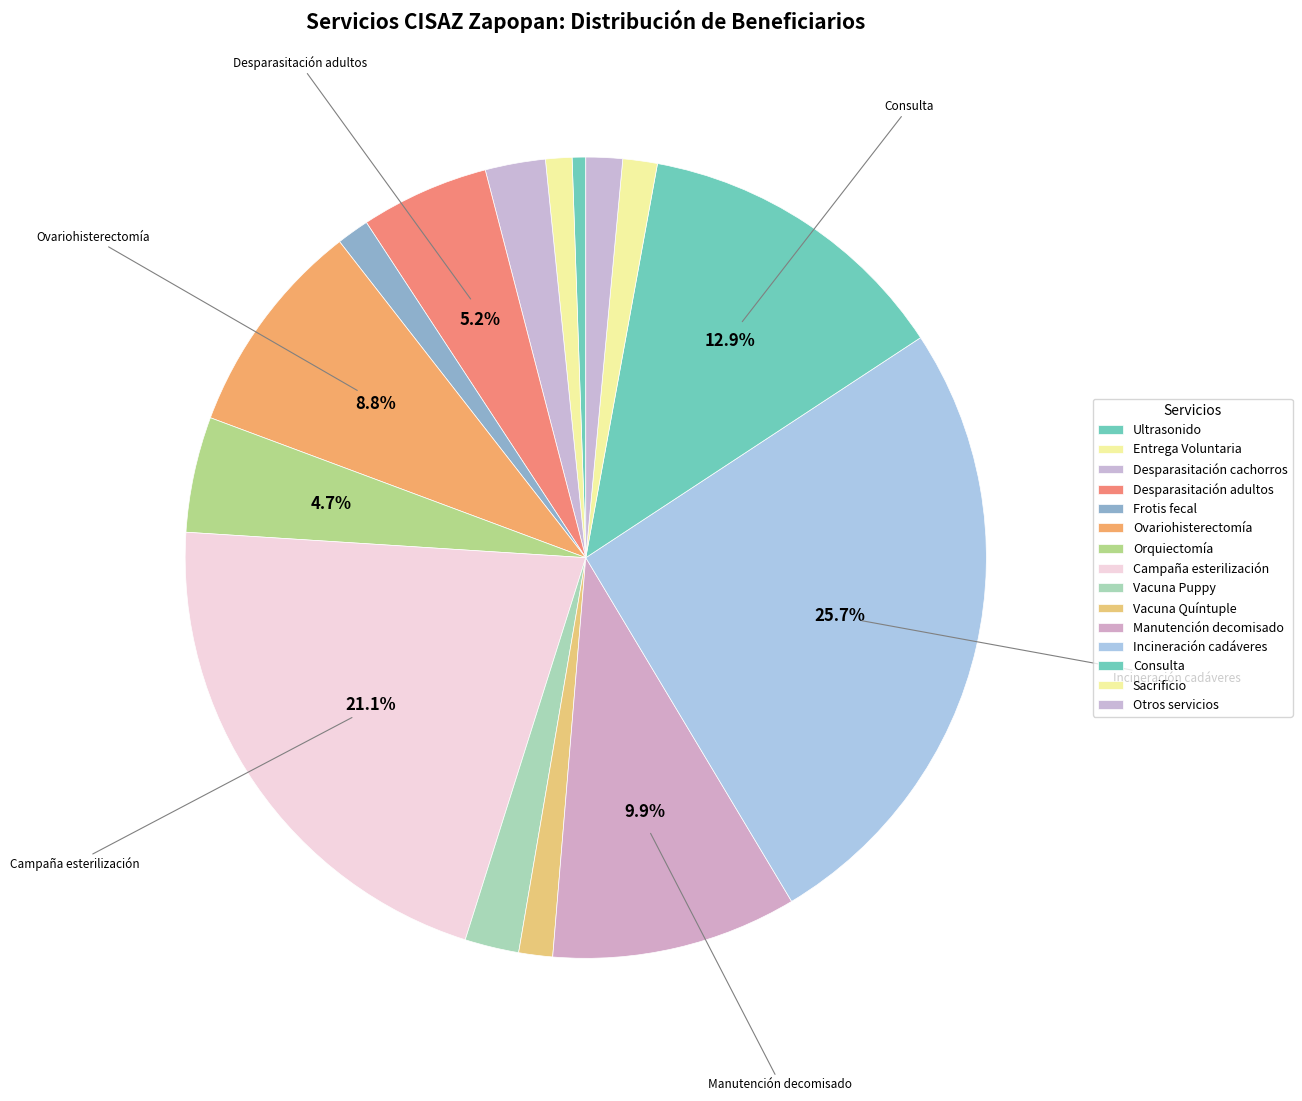

Count the number of slices in the pie.

15